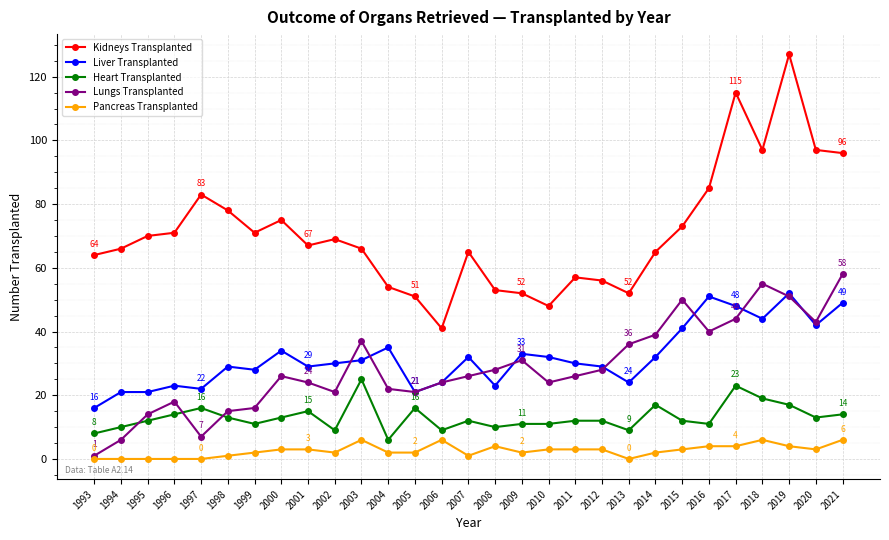

Does the chart have visible grid lines?

Yes